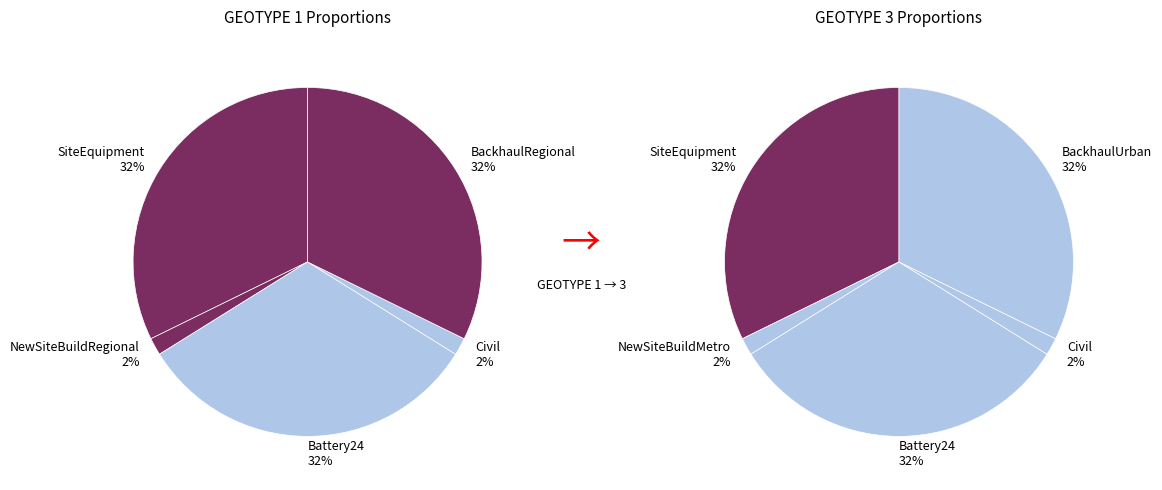

Combined, do Battery20 and NewSiteBuildRegional account for over 50%?

No